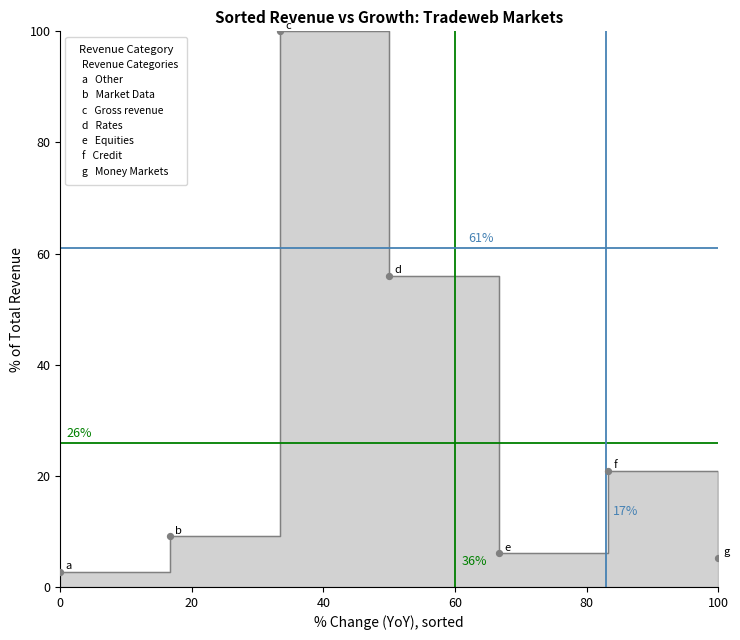

What is the range of X values (max minus min)?

100.0